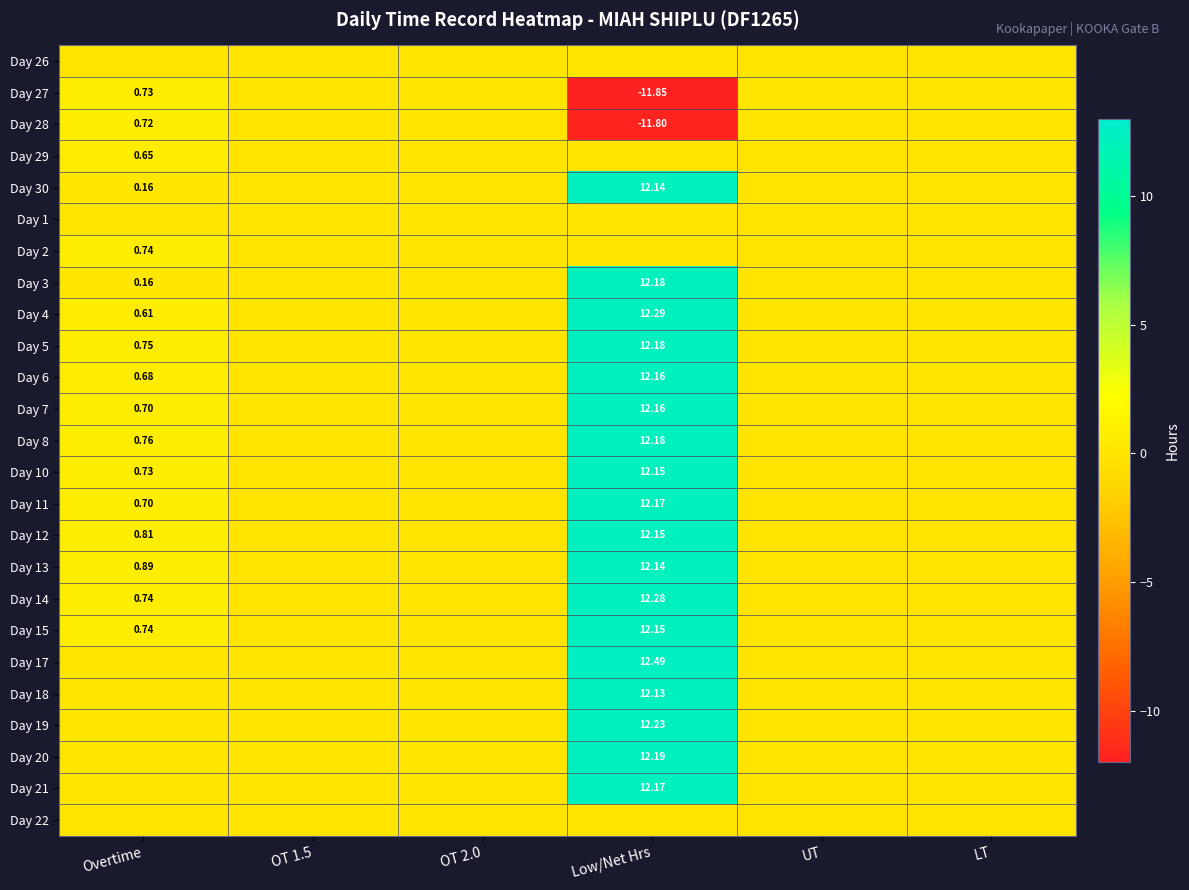

The Day 13 series shows 8.5 at Low/Net Hrs. True or false?

False